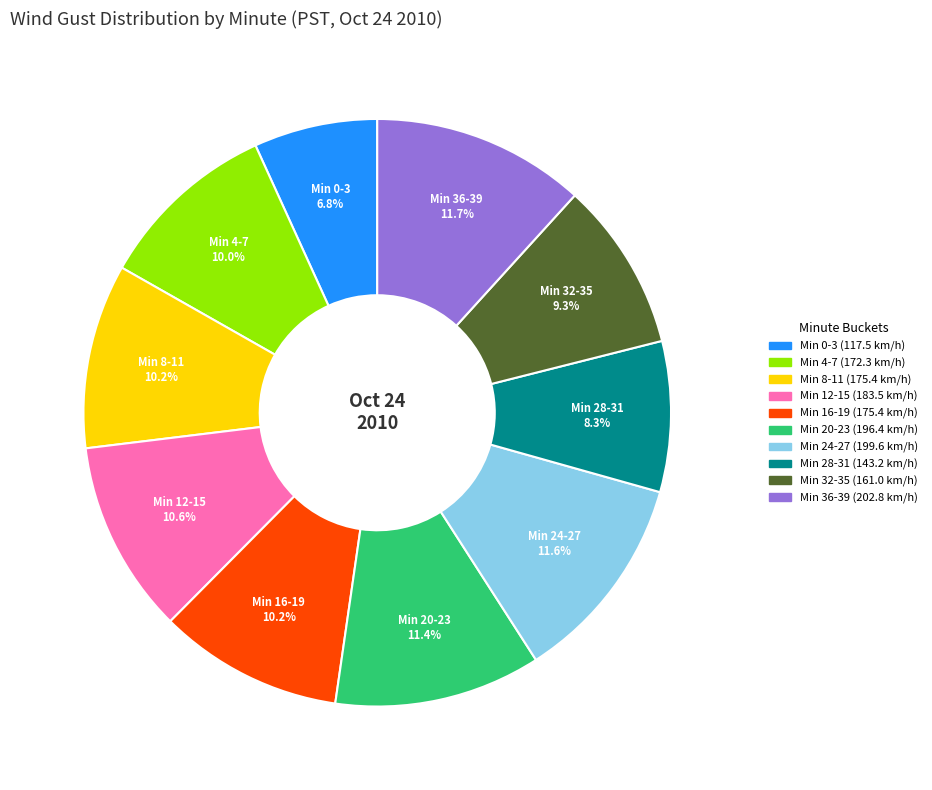

Does any single category account for the majority?

No